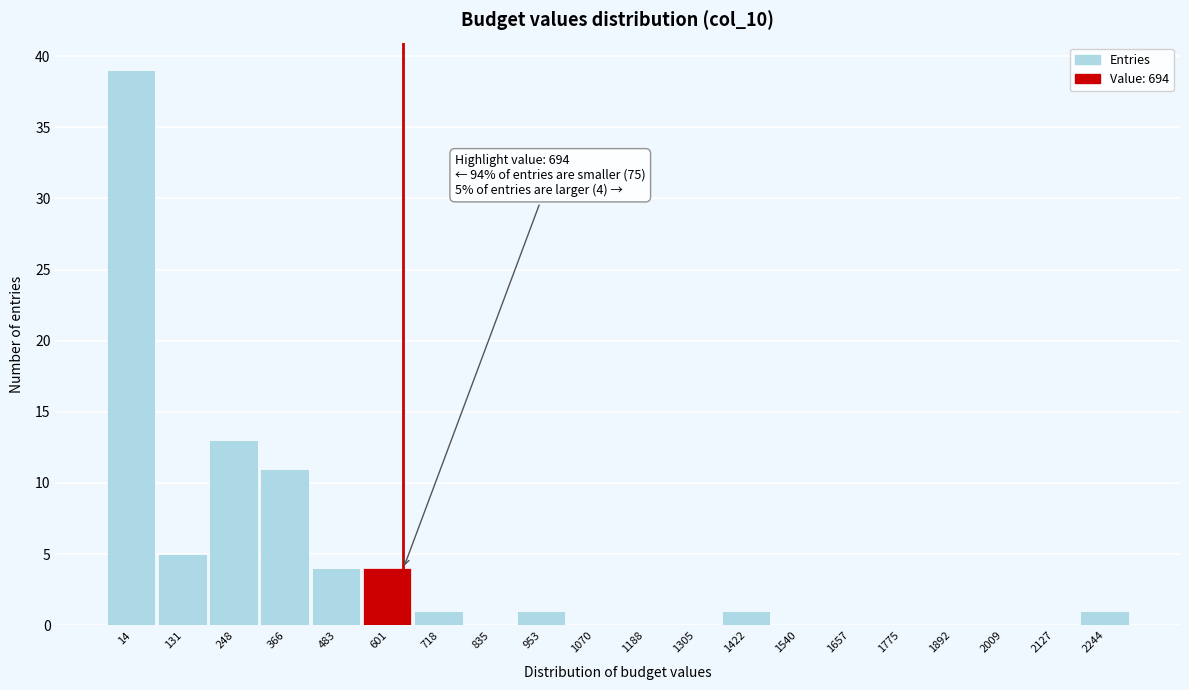

Reading right to left, list all the values displayed in this chart.

2244=1	2127=0	2009=0	1892=0	1775=0	1657=0	1540=0	1422=1	1305=0	1188=0	1070=0	953=1	835=0	718=1	601=4	483=4	366=11	248=13	131=5	14=39